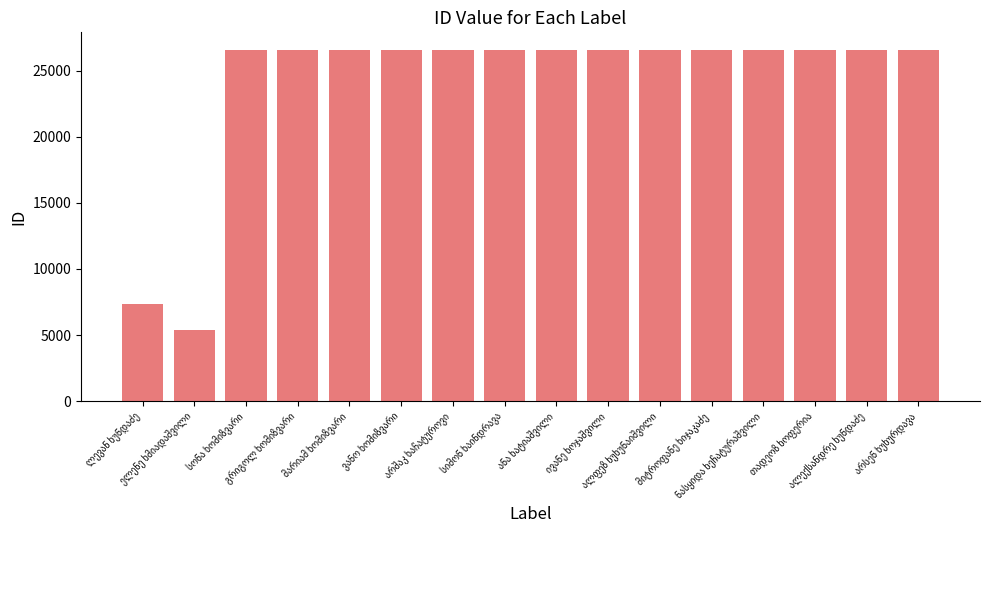

What is the greatest value displayed?

26557